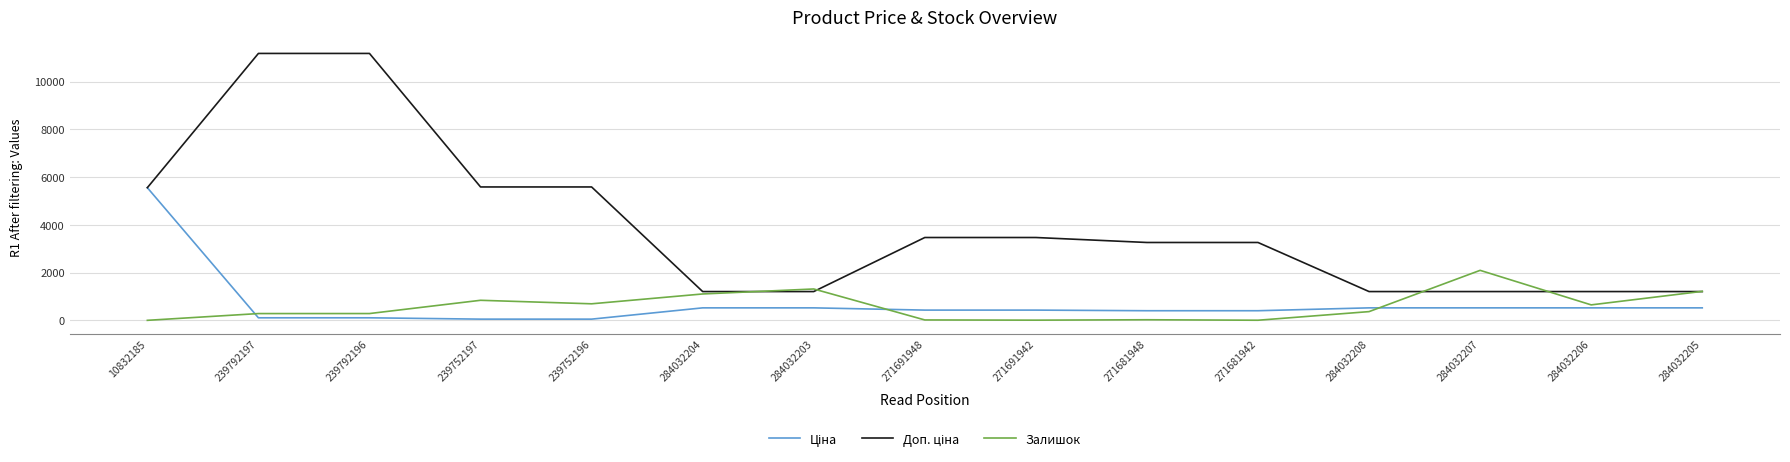

What is the total value across all series at 284032206?

2391.9